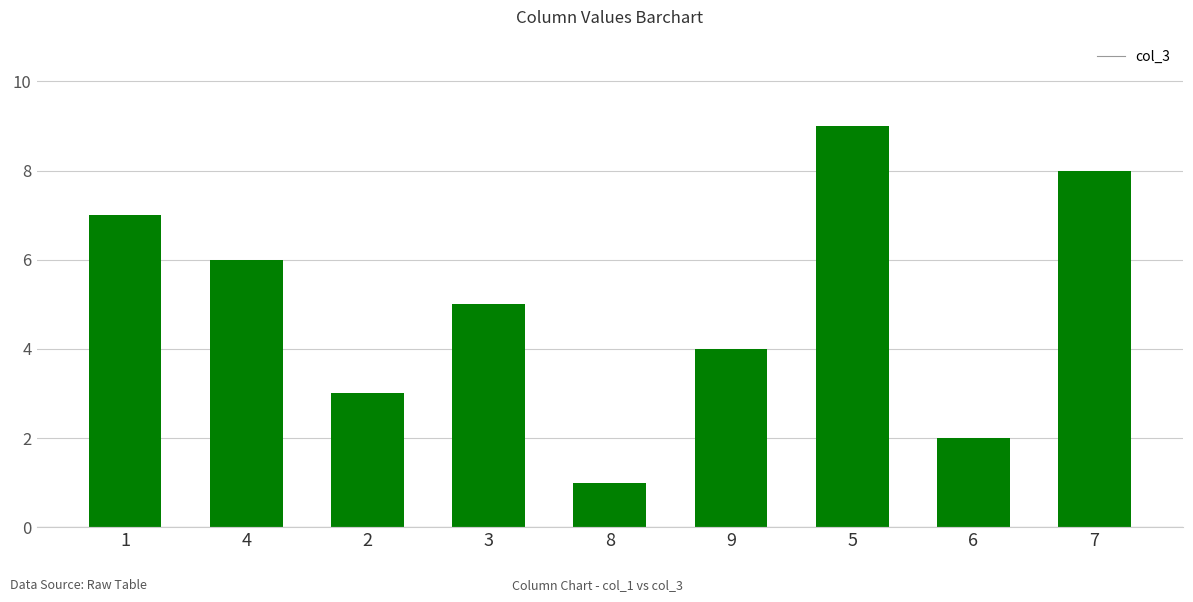

What is the change in value from 3 to 7?

+3